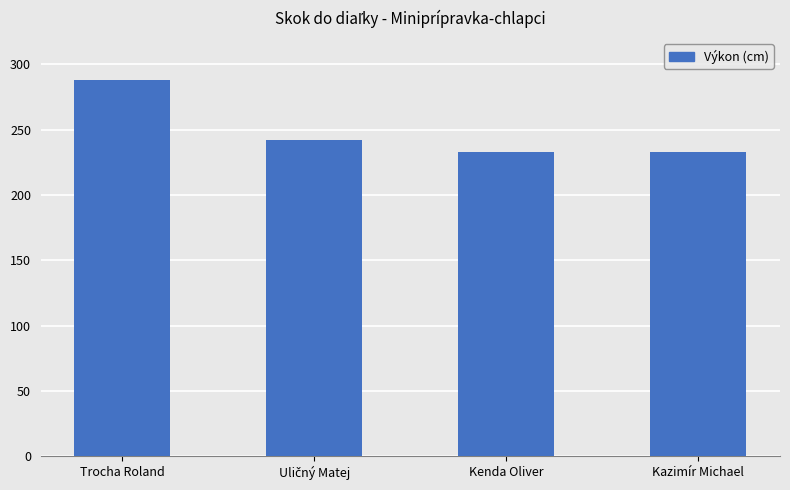

Does the chart contain stacked bars?

No